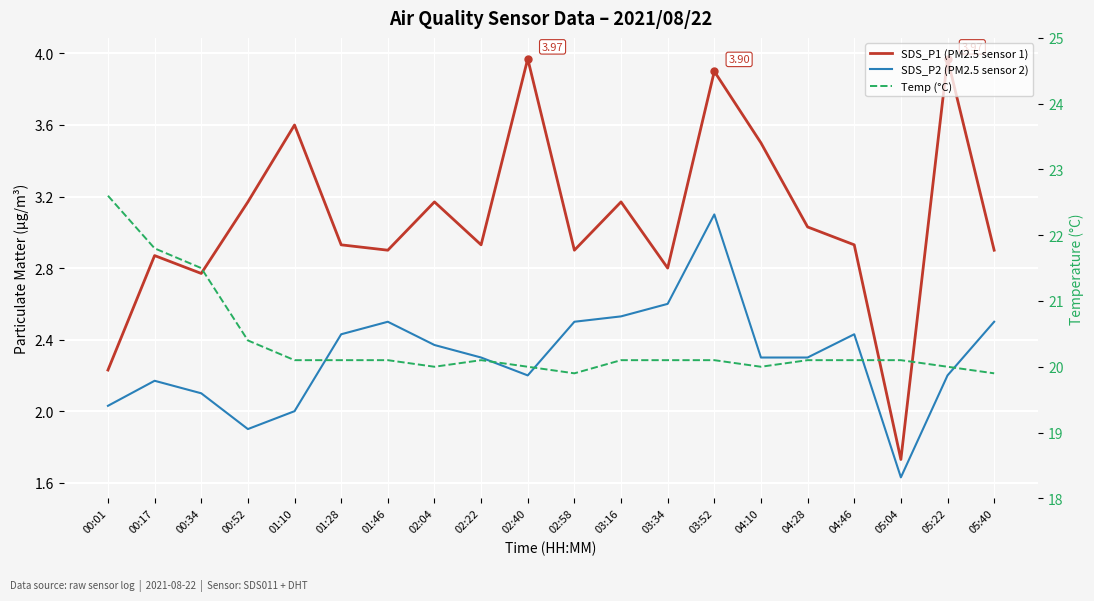

What are all the series names shown in the legend?

SDS_P1 (PM2.5 sensor 1), SDS_P2 (PM2.5 sensor 2), Temp (°C)